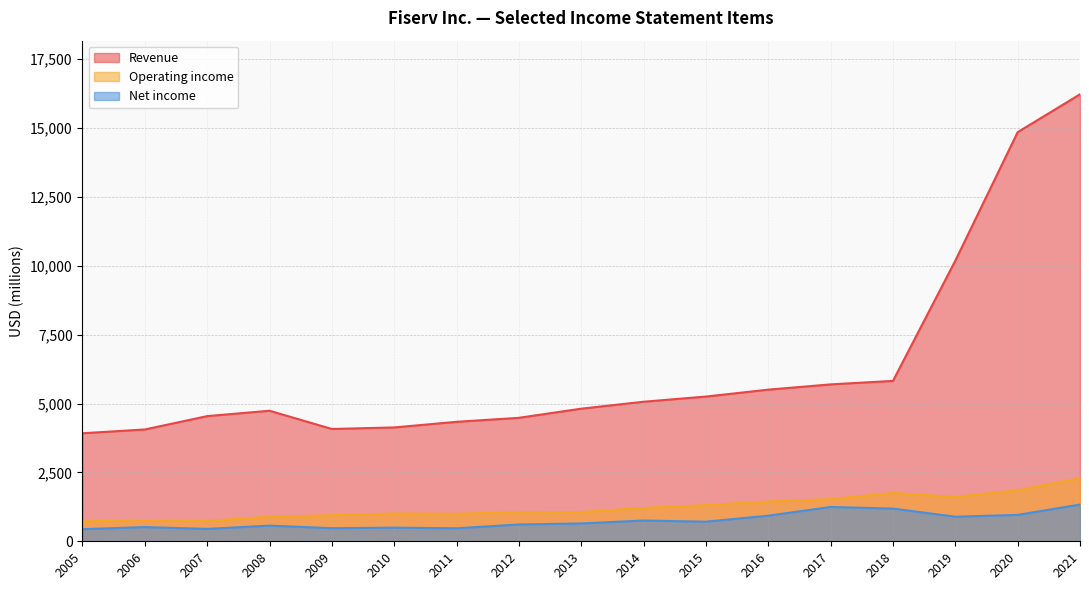

Reading left to right, what are all the values shown in this chart?

Revenue: 3922	4059	4544	4739	4077	4133	4337	4482	4814	5066	5254	5505	5696	5823	10187	14852	16226
Operating income: 730	745	744	890	946	1007	996	1056	1061	1210	1311	1445	1532	1753	1609	1852	2288
Net income: 439	516	450	569	476	496	472	611	648	754	712	930	1246	1187	893	958	1334